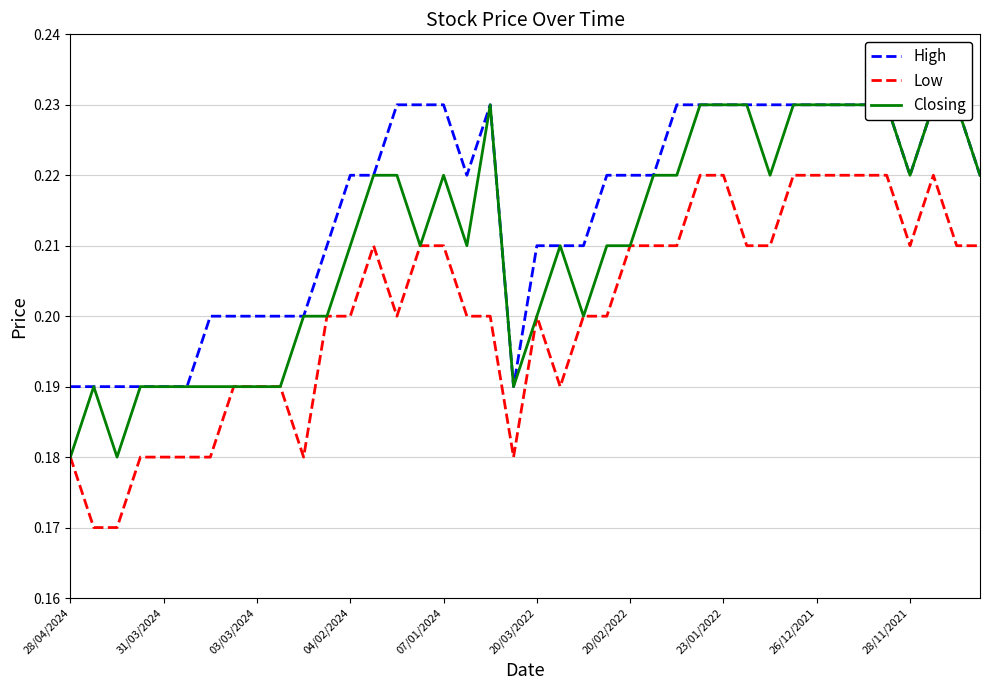

What is the label of the 10th point from the right?

30